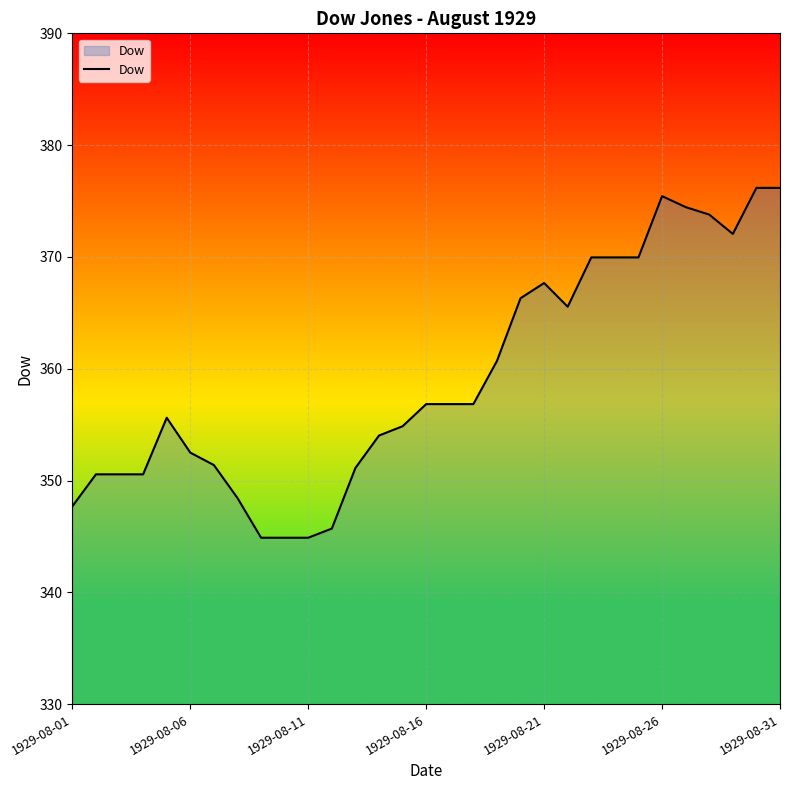

What is the maximum value shown in the chart?

376.2